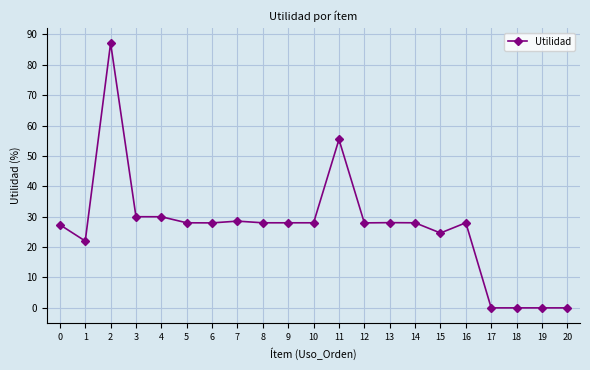

Which has a higher value, 16 or 19?

16